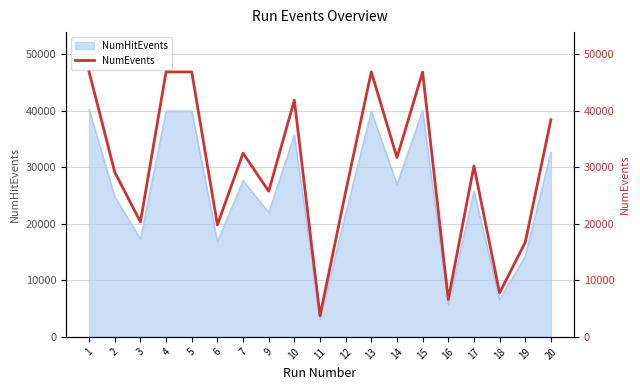

Between 14 and 3, which is larger?

14